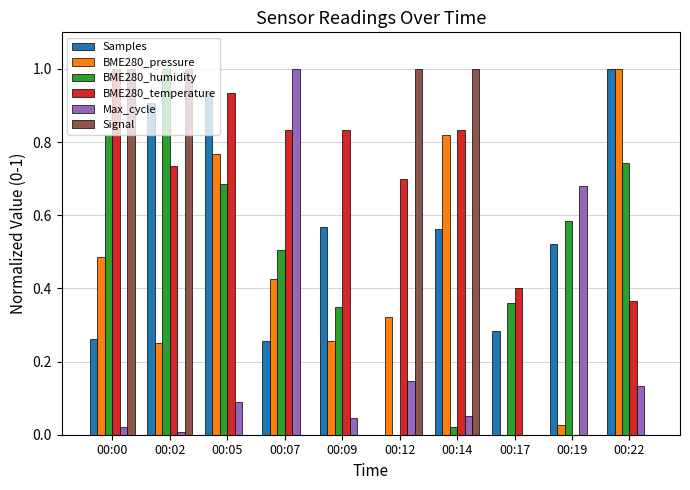

Where is BME280_humidity nearest to the value 0?

00:12